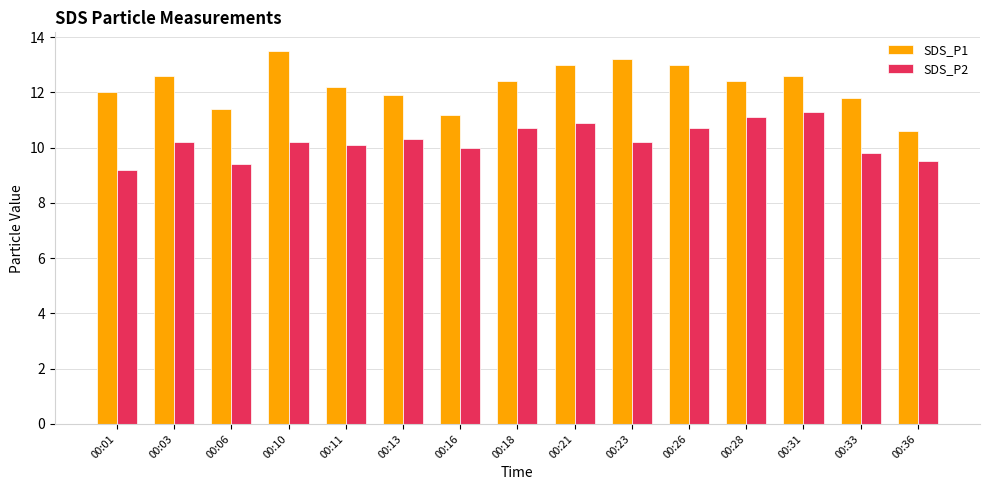

The SDS_P1 series shows 8.4 at 00:18. True or false?

False